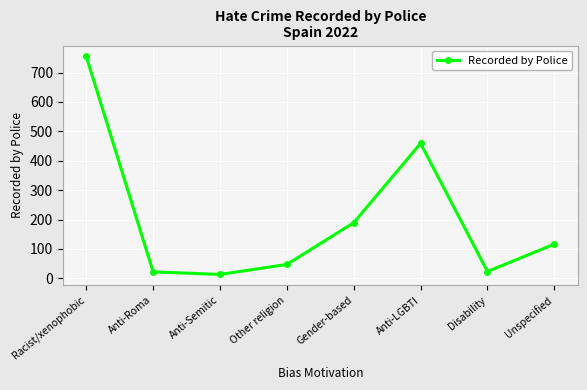

How many points are higher than both their immediate neighbors (excluding endpoints)?

1